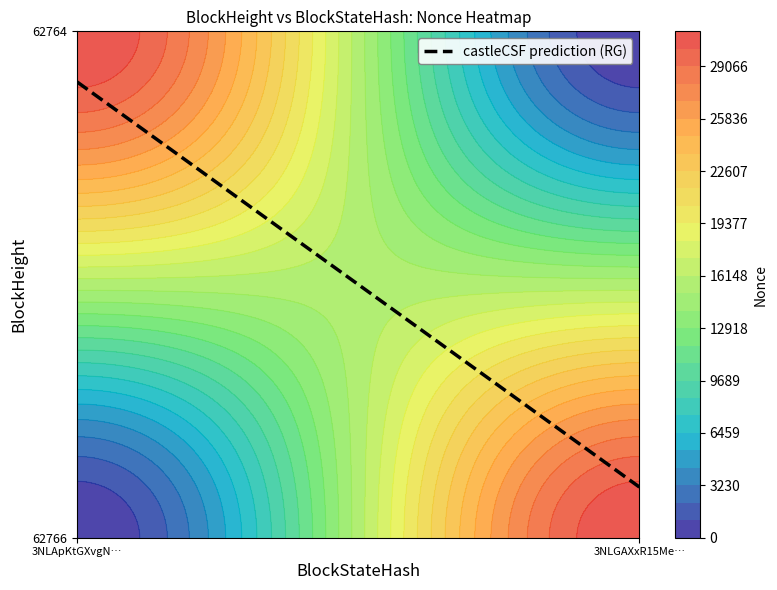

What is the difference between the maximum and minimum values in the 62766 series?

31219